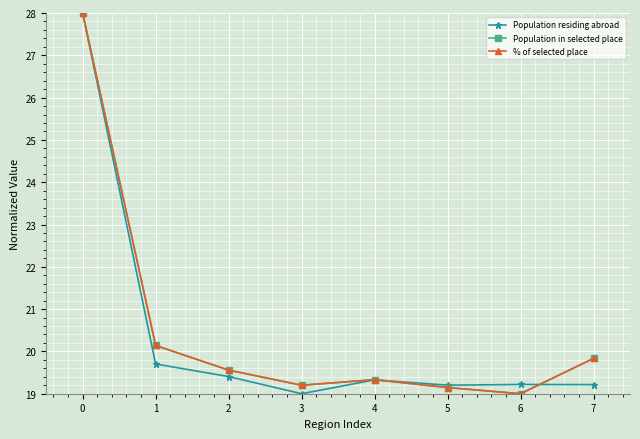

True or false: Population in selected place has a value of 20.1 at 1.

True